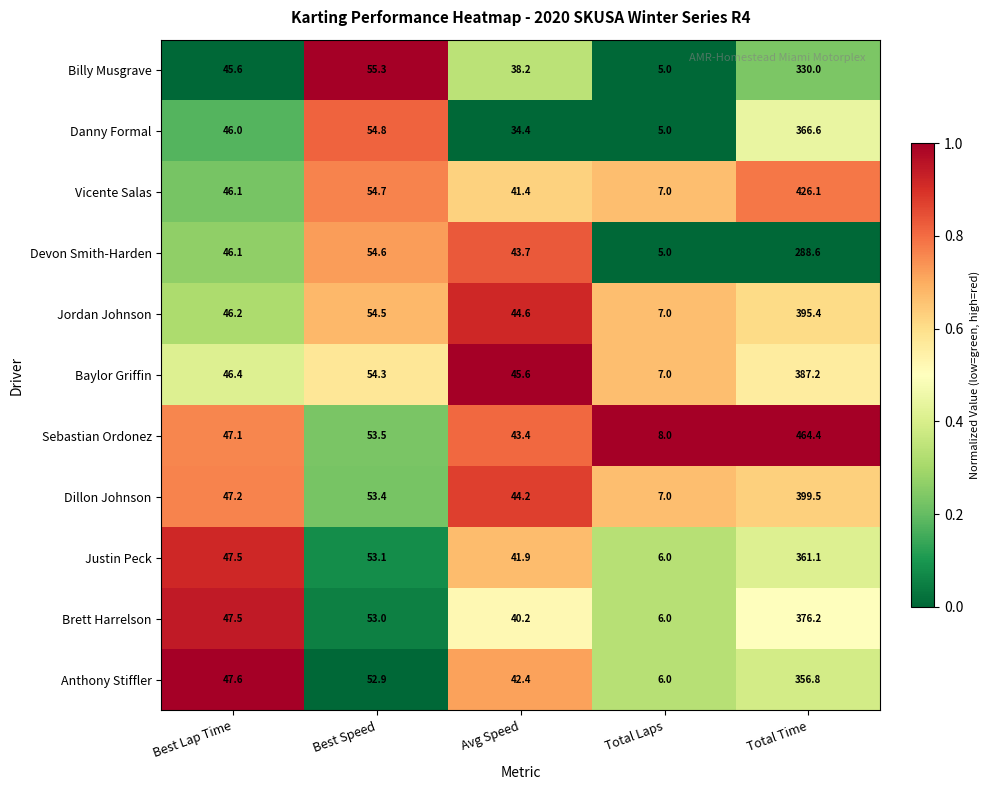

Which category has the lowest value in the Danny Formal series?

Total Laps